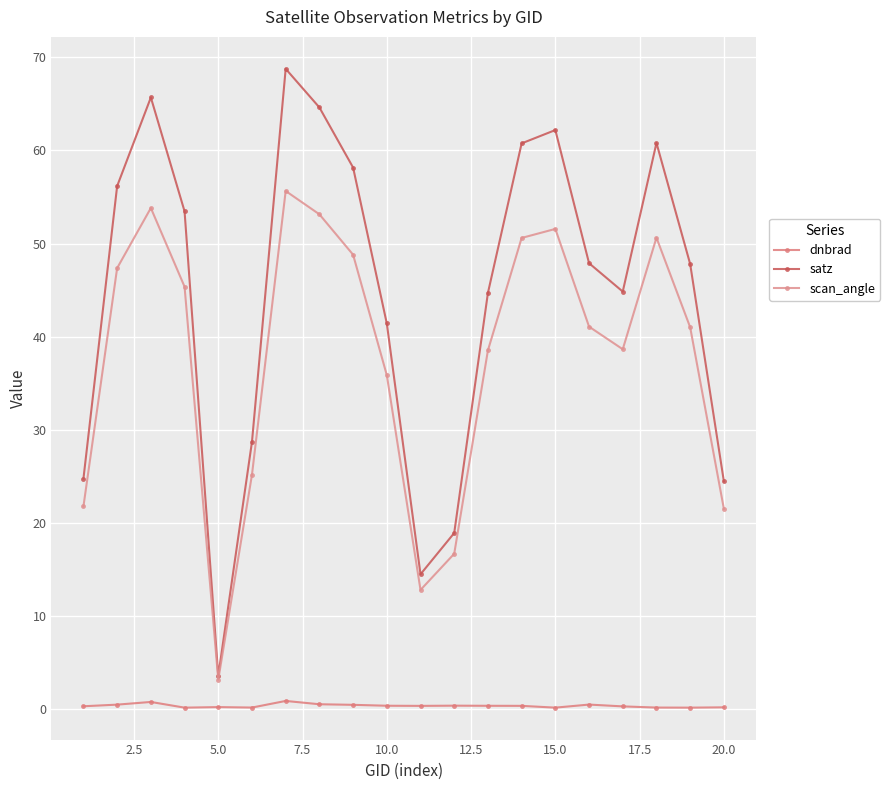

What is the greatest value displayed?

68.8